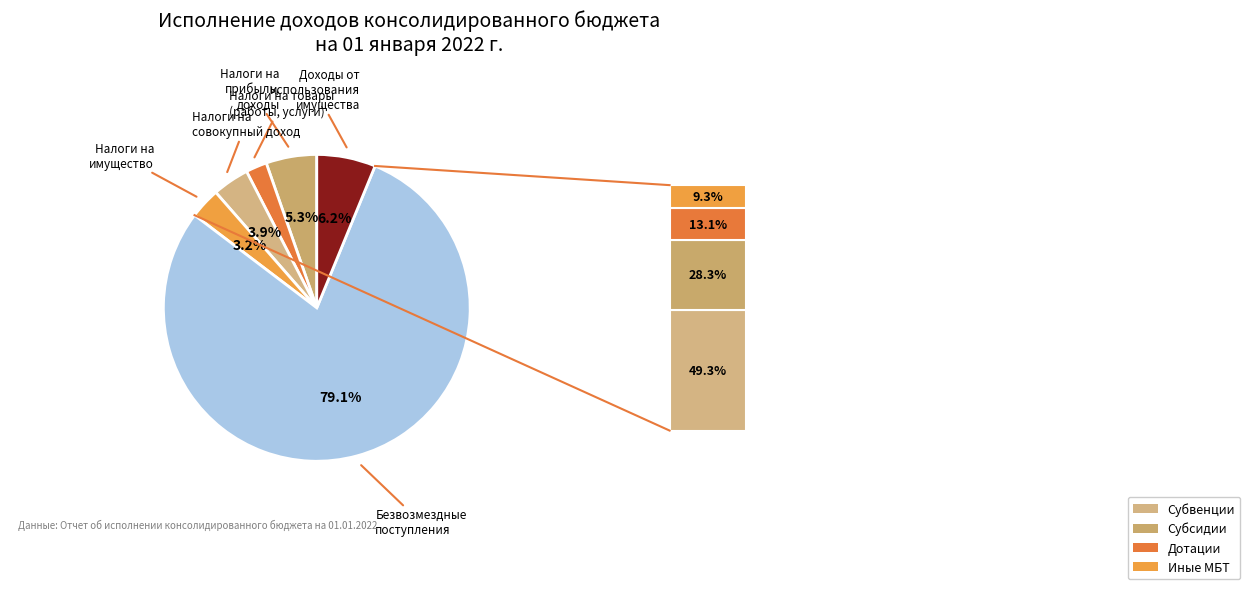

How many slices are in this pie chart?

6